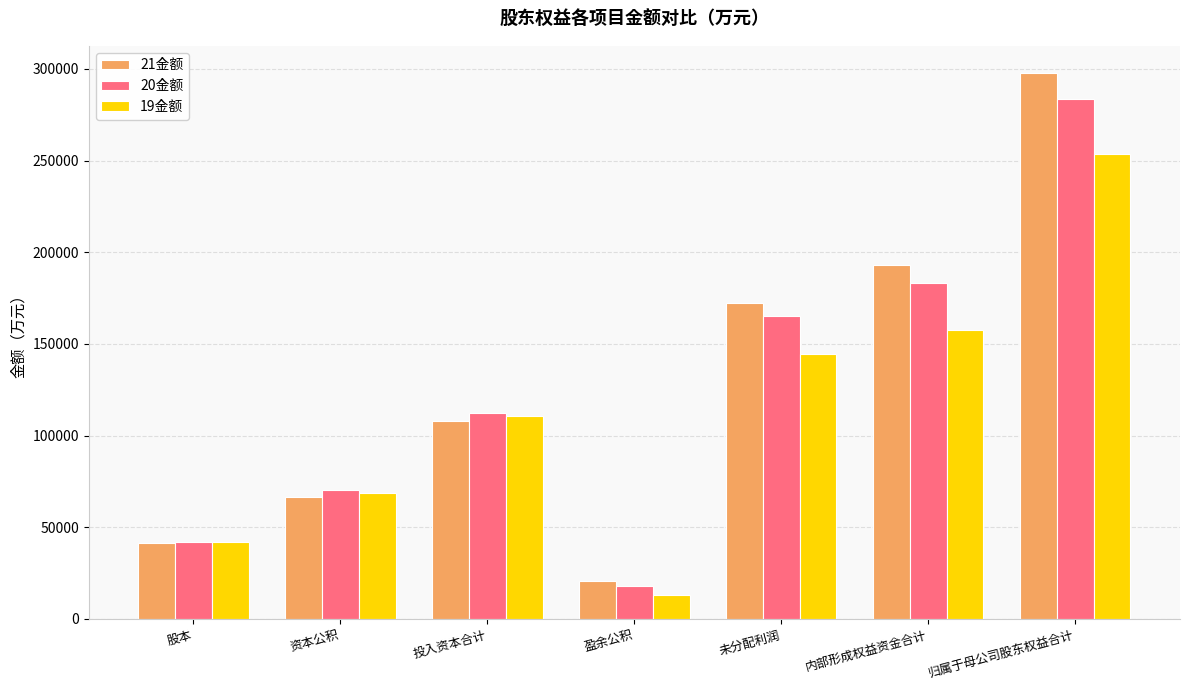

Which category has the lowest value in the 21金额 series?

盈余公积